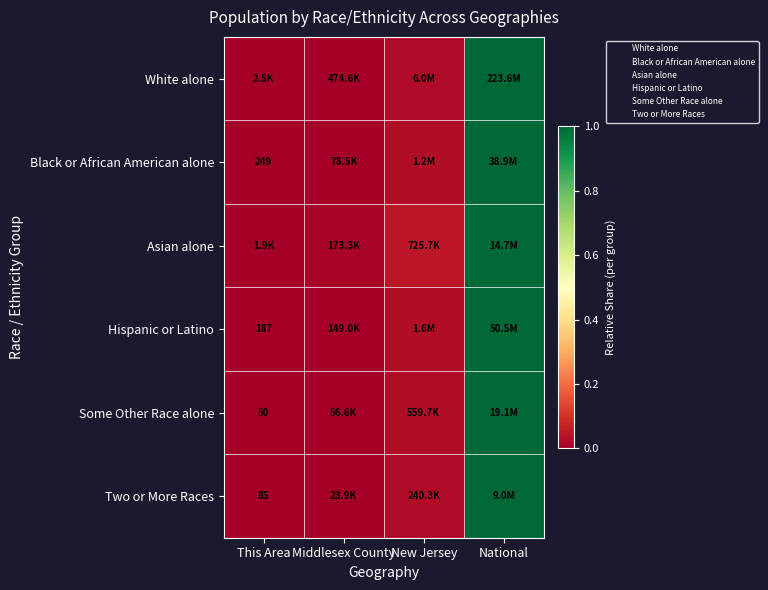

At which label is Black or African American alone closest to 0?

This Area